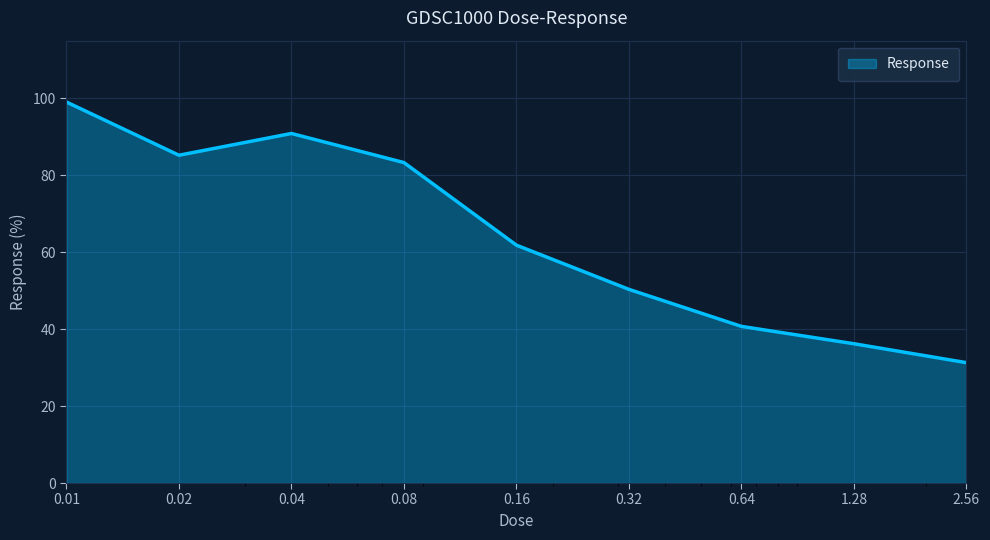

What is the difference between the maximum and minimum values?

67.8